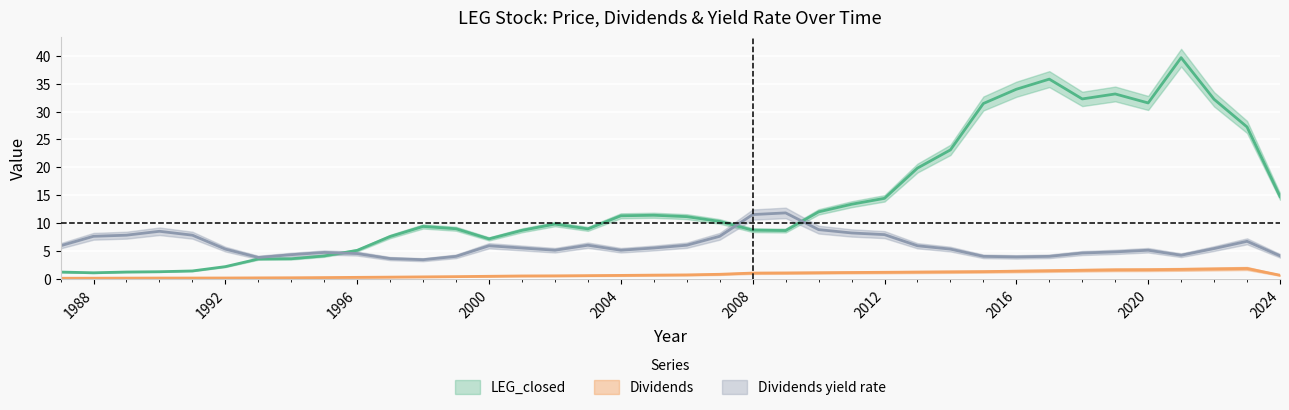

At which category does Dividends yield rate reach its first local valley?

1993